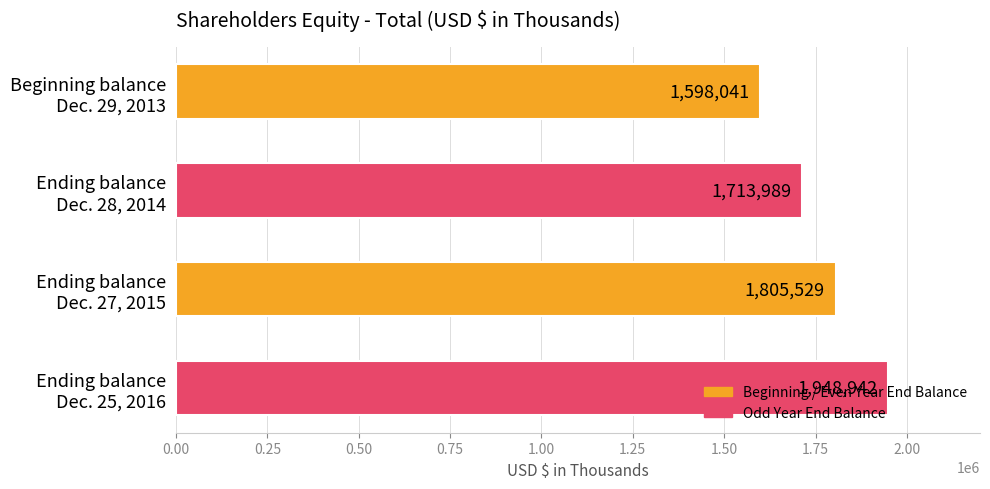

At which label is the value closest to 1773491?

Ending balance
Dec. 27, 2015